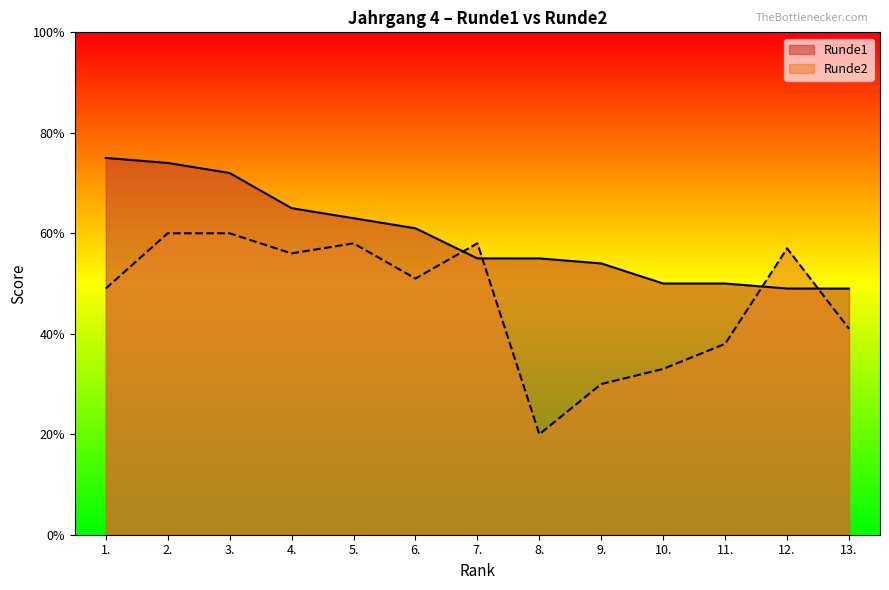

Reading left to right, list all the values displayed in this chart.

Runde1: 1.=75	2.=74	3.=72	4.=65	5.=63	6.=61	7.=55	8.=55	9.=54	10.=50	11.=50	12.=49	13.=49
Runde2: 1.=49	2.=60	3.=60	4.=56	5.=58	6.=51	7.=58	8.=20	9.=30	10.=33	11.=38	12.=57	13.=41